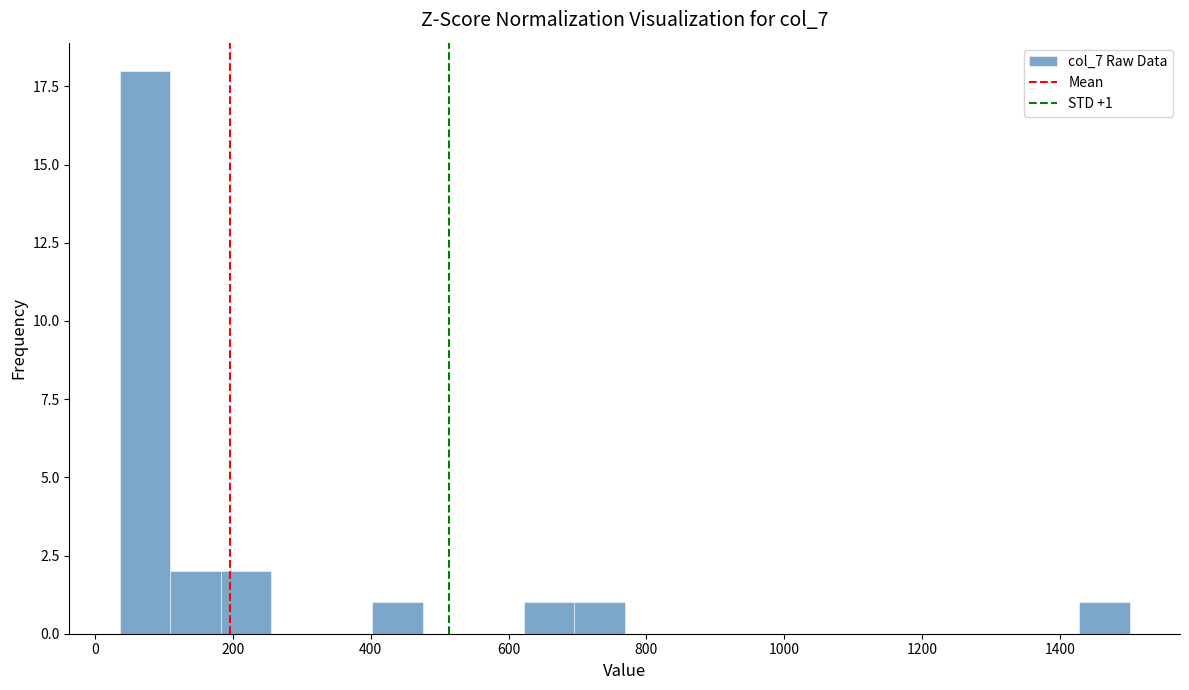

Read against the x-axis, roughly where is the centre of the tallest bar?

80